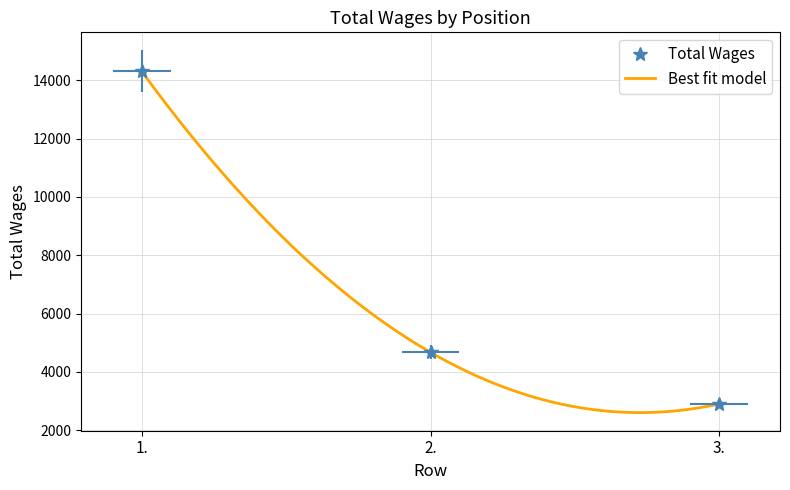

Between 1. and 2., which is larger?

1.